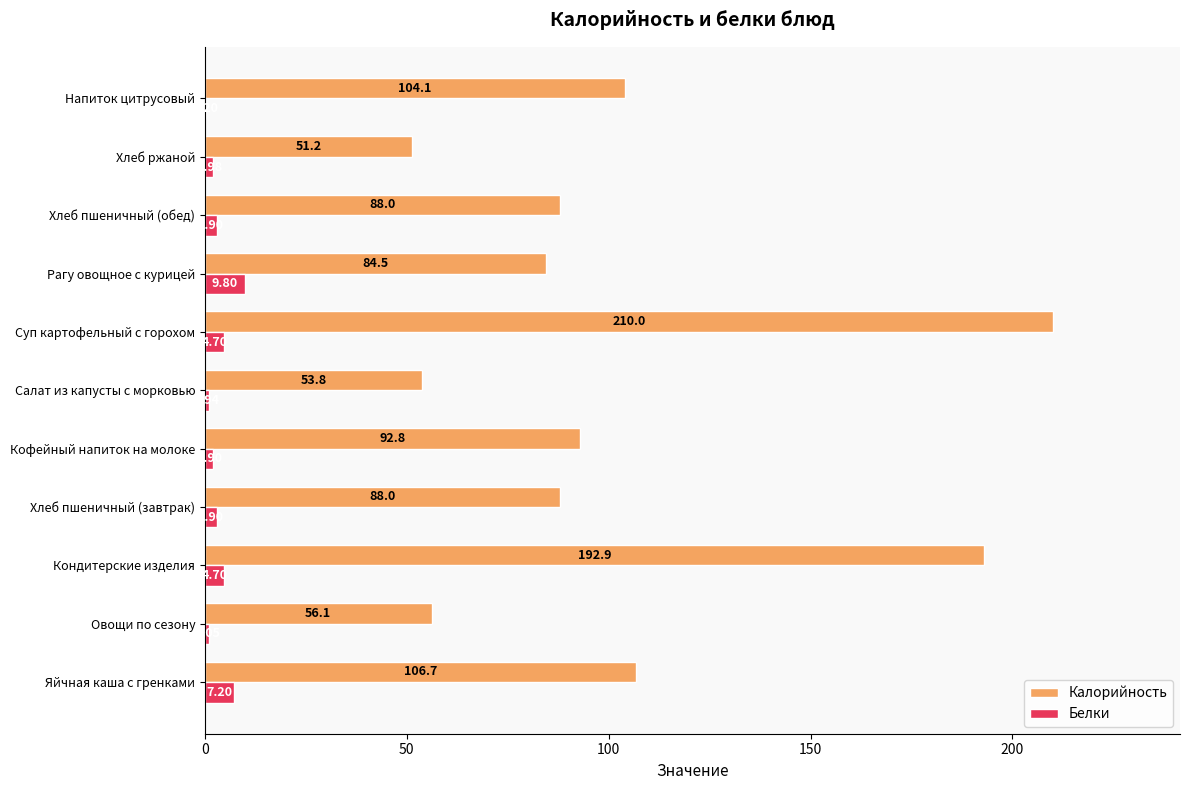

Which category has the highest value in the Белки series?

Рагу овощное с курицей